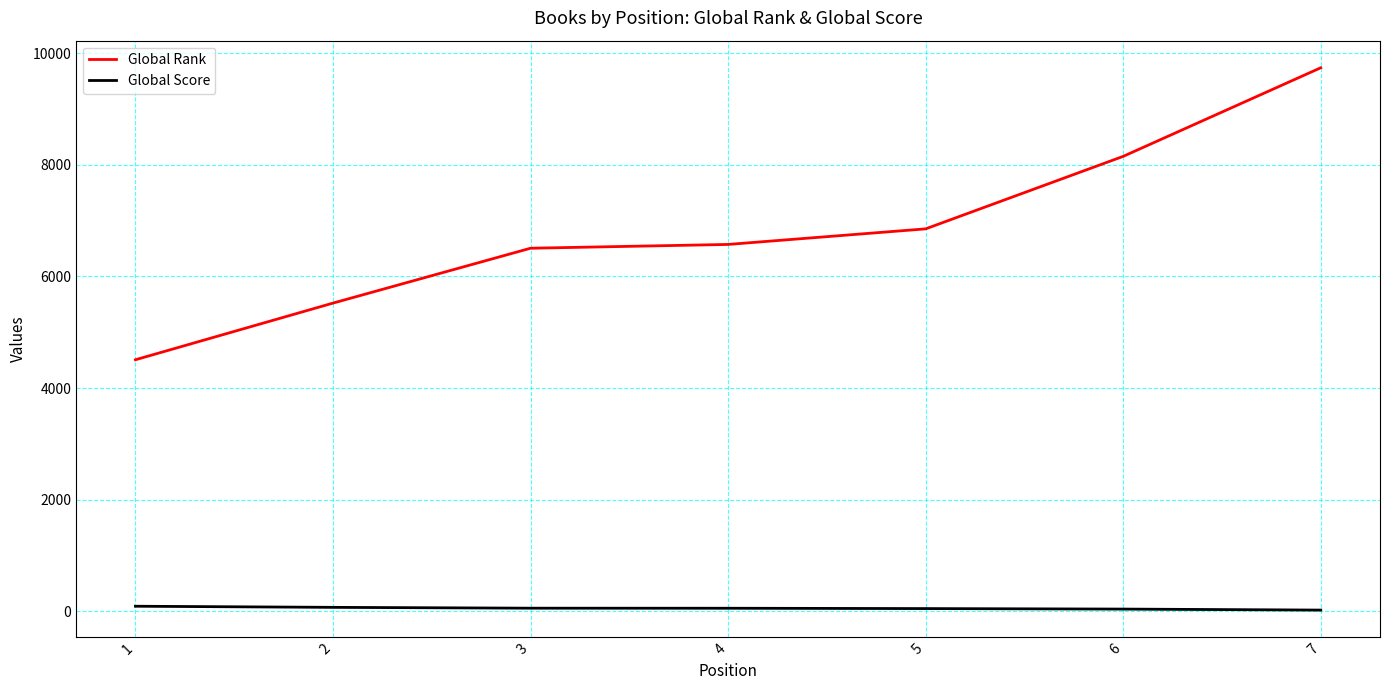

What is the difference between the second highest and second lowest values in the Global Rank series?

2629